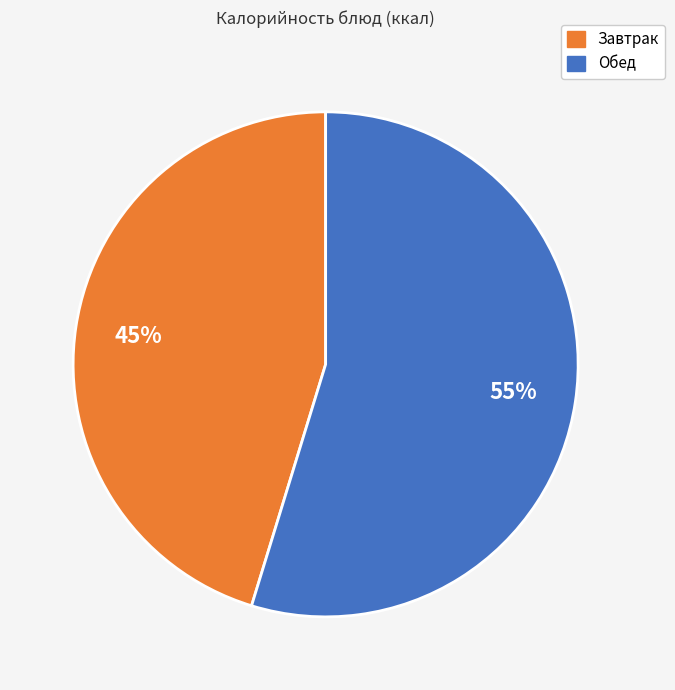

To the nearest percent, what is the average slice percentage?

50%